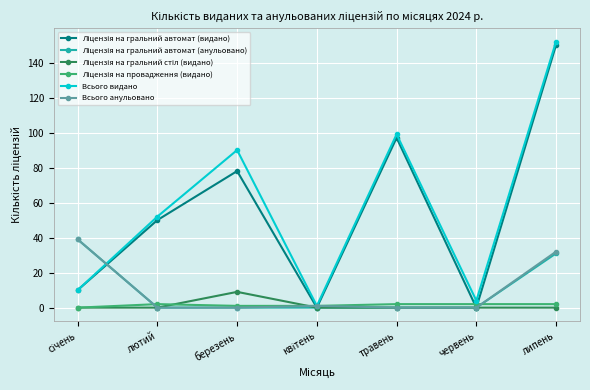

What is the average value of the Всього видано series?

58